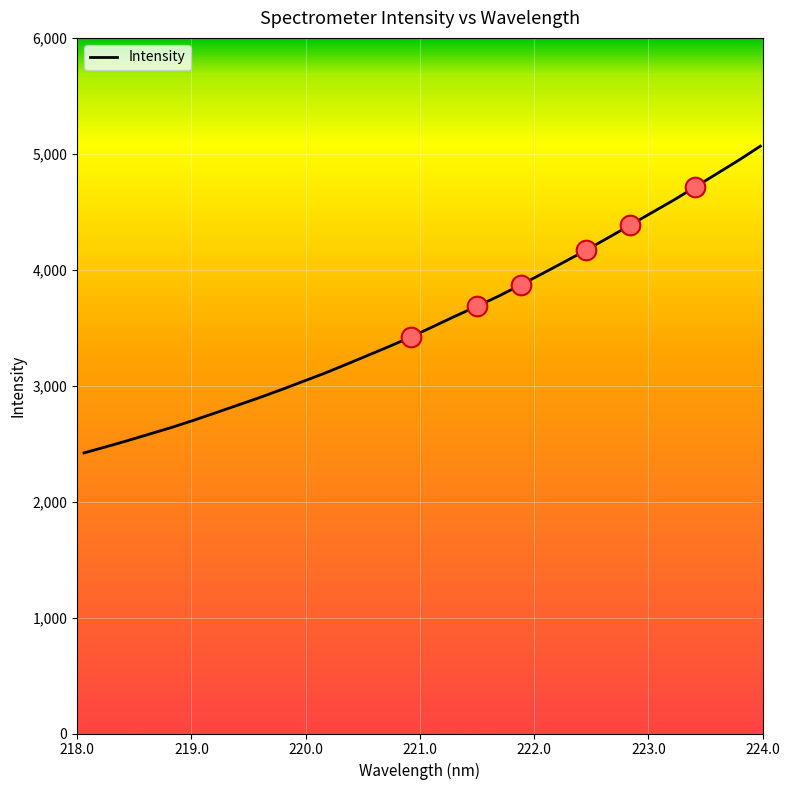

What is the minimum value shown in the chart?

2420.2